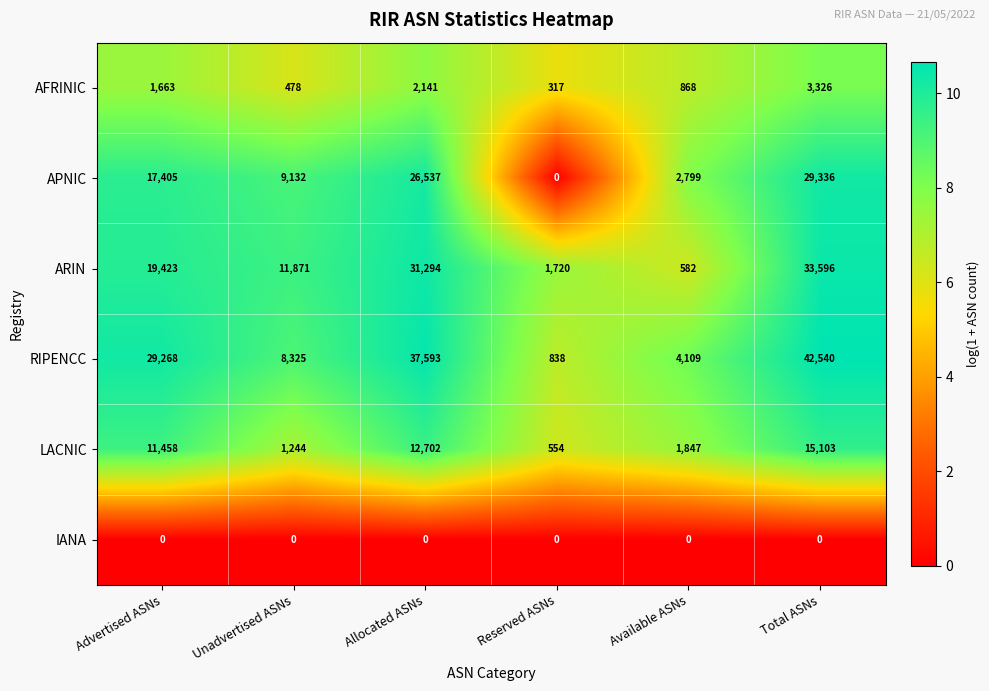

What is the difference between the maximum and minimum values in the LACNIC series?

14549